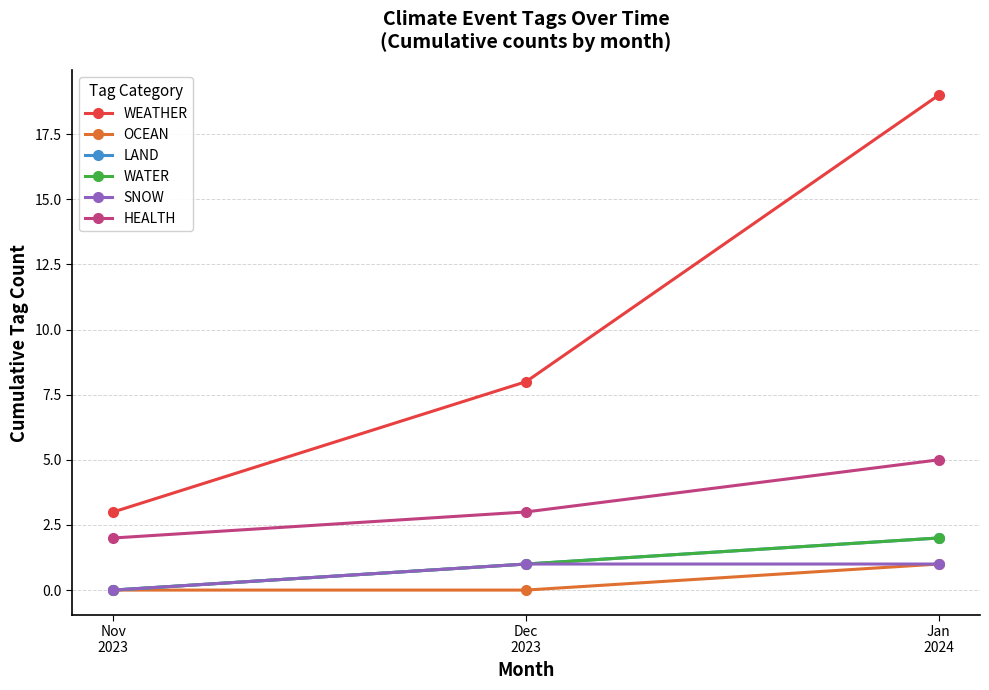

Does the chart have visible grid lines?

Yes